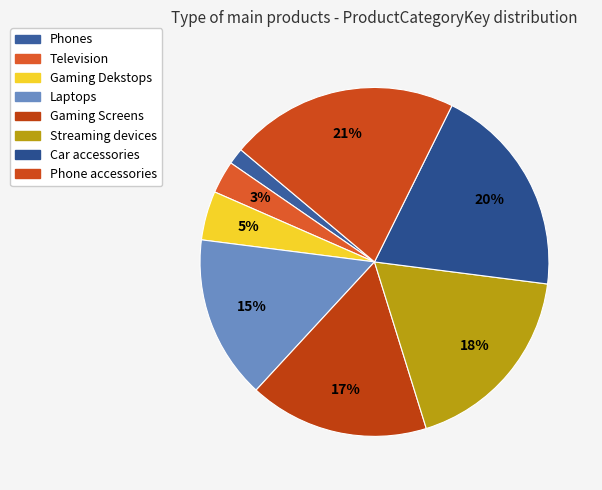

Does any single category account for the majority?

No